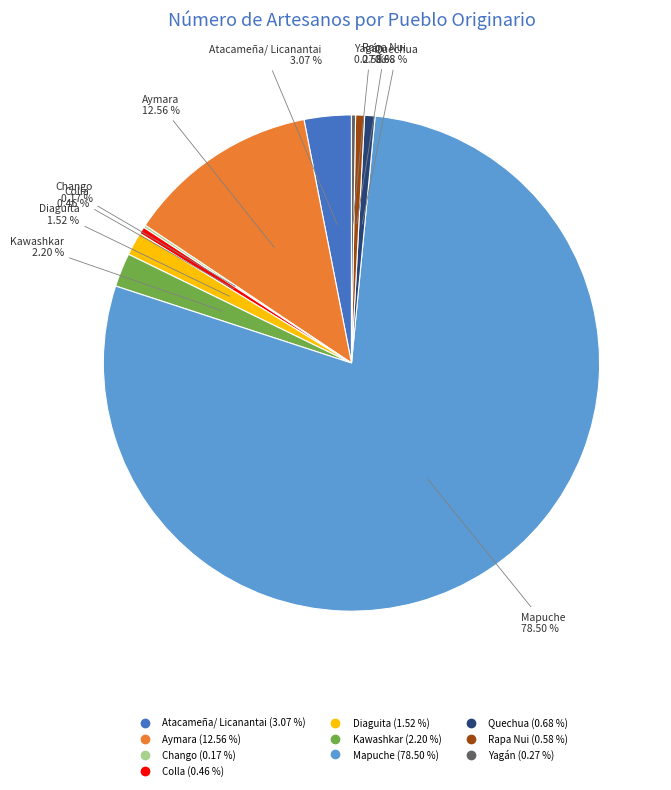

To the nearest percent, what is the difference between the largest and smallest slice percentages?

78%